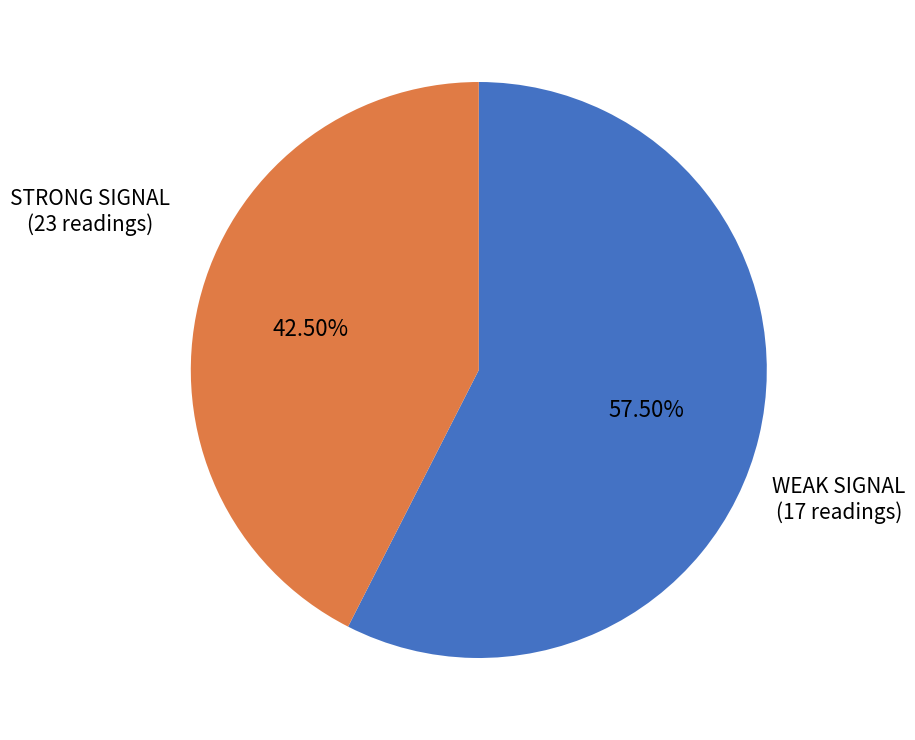

Does any single category account for the majority?

Yes